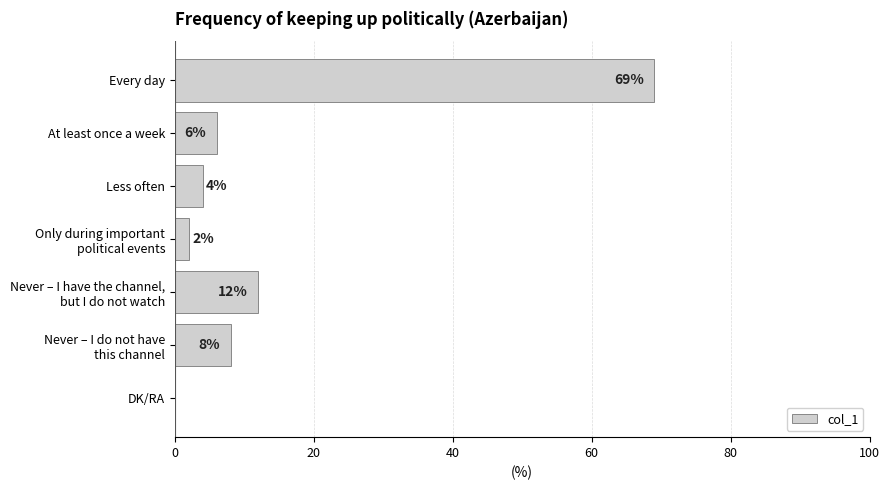

Read the value at Every day, to the nearest 5.

70